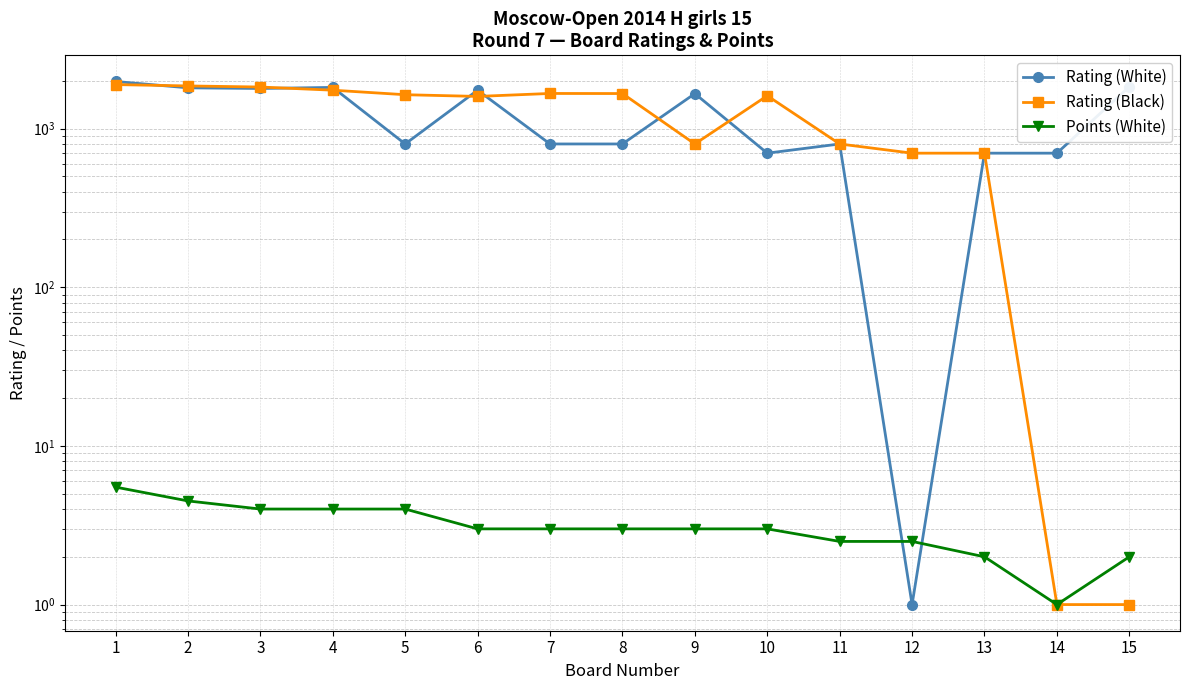

Reading left to right, extract all data points from this chart.

Rating (White): 1=1981.0	2=1807.0	3=1790.0	4=1818.0	5=800.0	6=1746.0	7=800.0	8=800.0	9=1661.0	10=700.0	11=800.0	12=1.0	13=700.0	14=700.0	15=1837.0
Rating (Black): 1=1894.0	2=1857.0	3=1828.0	4=1746.0	5=1635.0	6=1595.0	7=1665.0	8=1663.0	9=800.0	10=1611.0	11=800.0	12=700.0	13=700.0	14=1.0	15=1.0
Points (White): 1=5.5	2=4.5	3=4.0	4=4.0	5=4.0	6=3.0	7=3.0	8=3.0	9=3.0	10=3.0	11=2.5	12=2.5	13=2.0	14=1.0	15=2.0